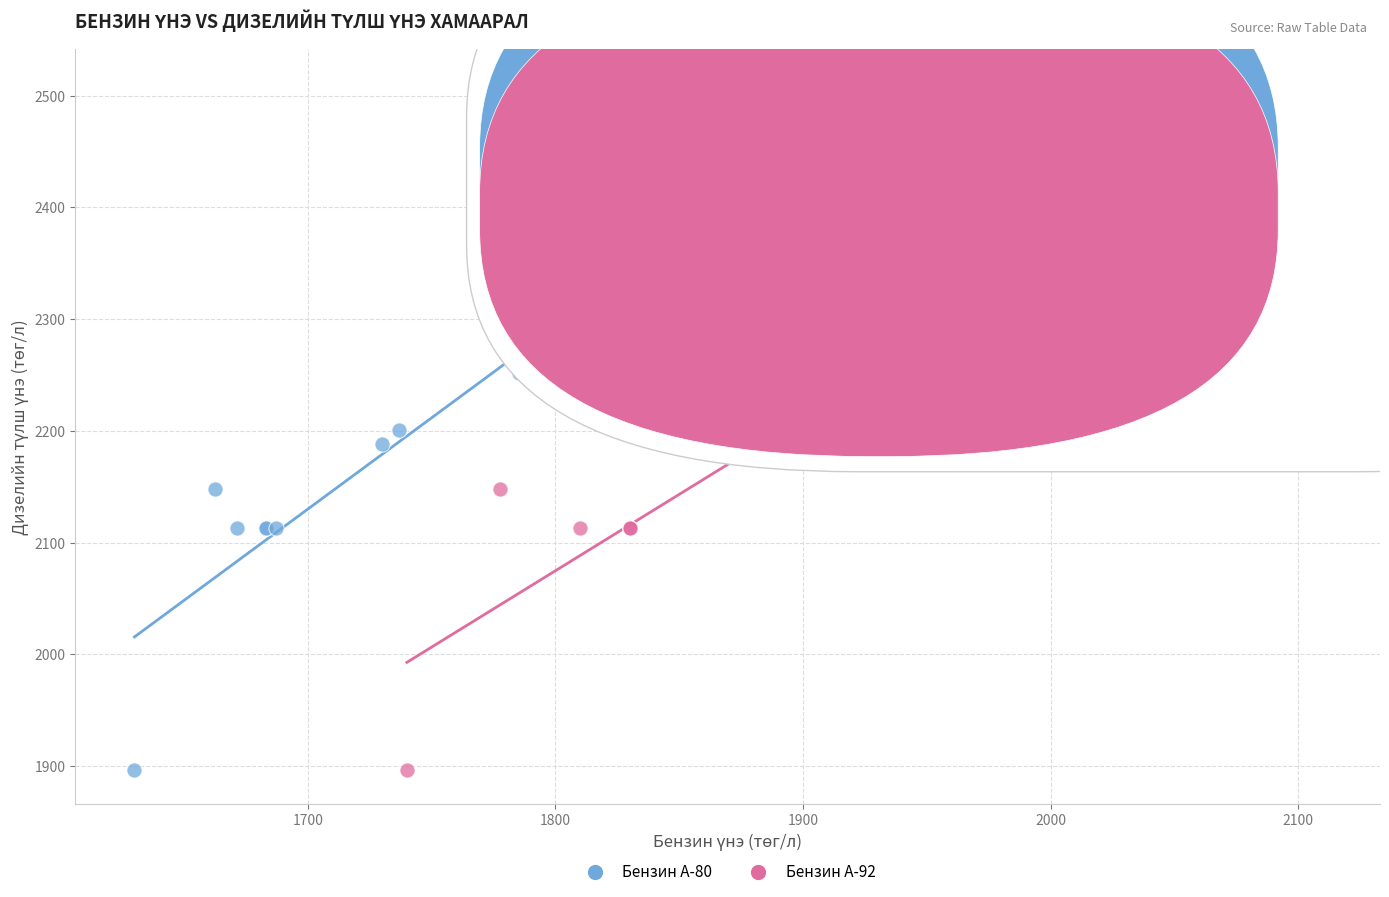

What are all the series names shown in the legend?

Бензин А-80, Бензин А-92